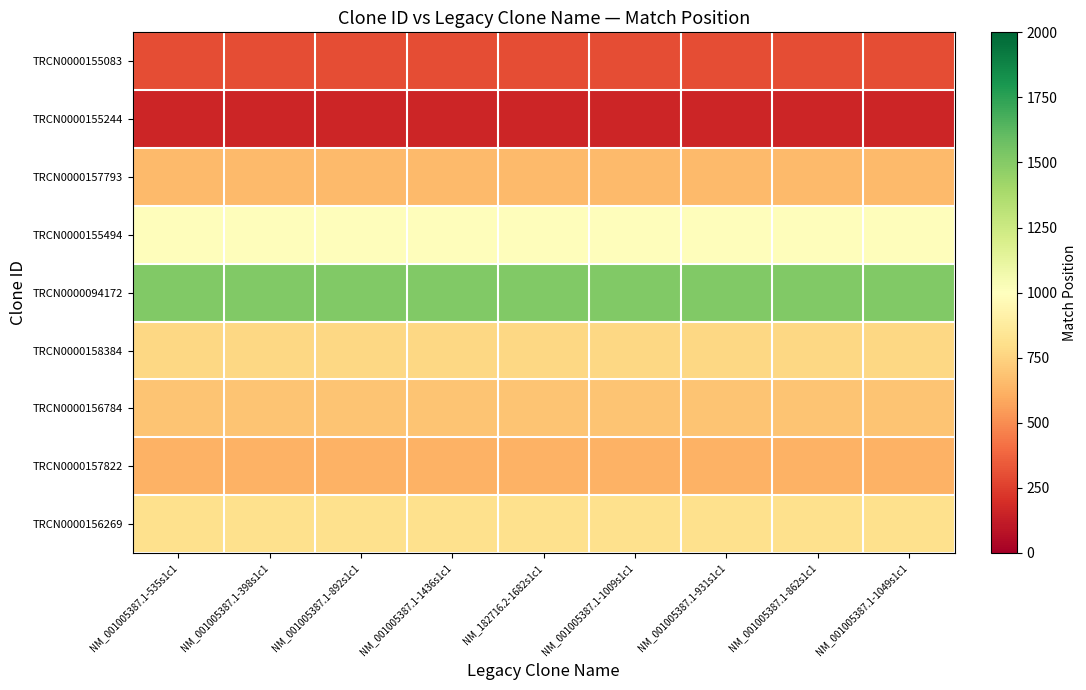

List the series in order of their peak value, highest first.

TRCN0000094172, TRCN0000155494, TRCN0000156269, TRCN0000158384, TRCN0000156784, TRCN0000157793, TRCN0000157822, TRCN0000155083, TRCN0000155244